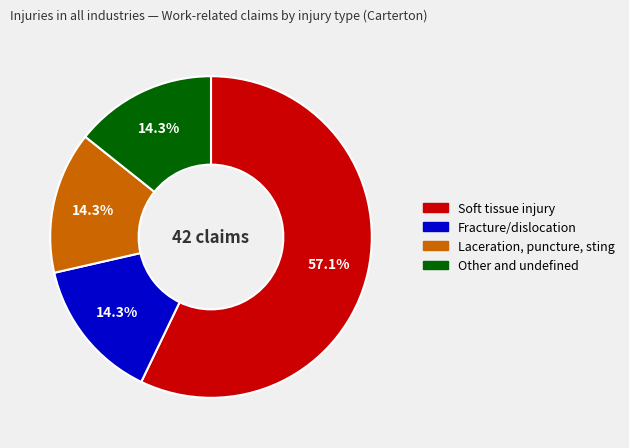

To the nearest percent, what is the difference between the largest and smallest slice percentages?

43%